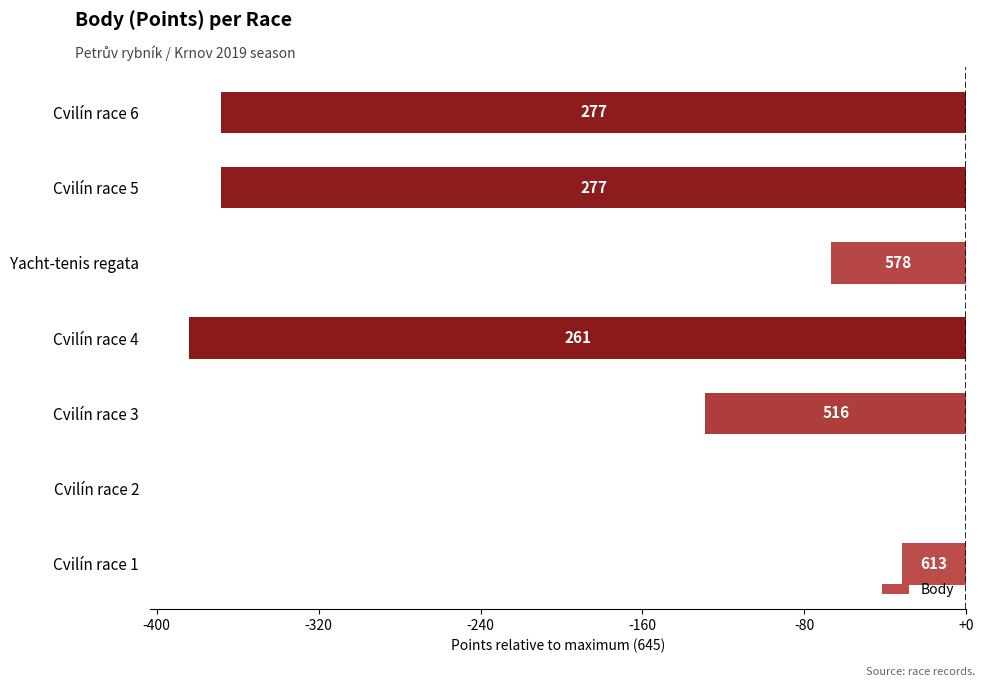

Are the bars horizontal?

Yes